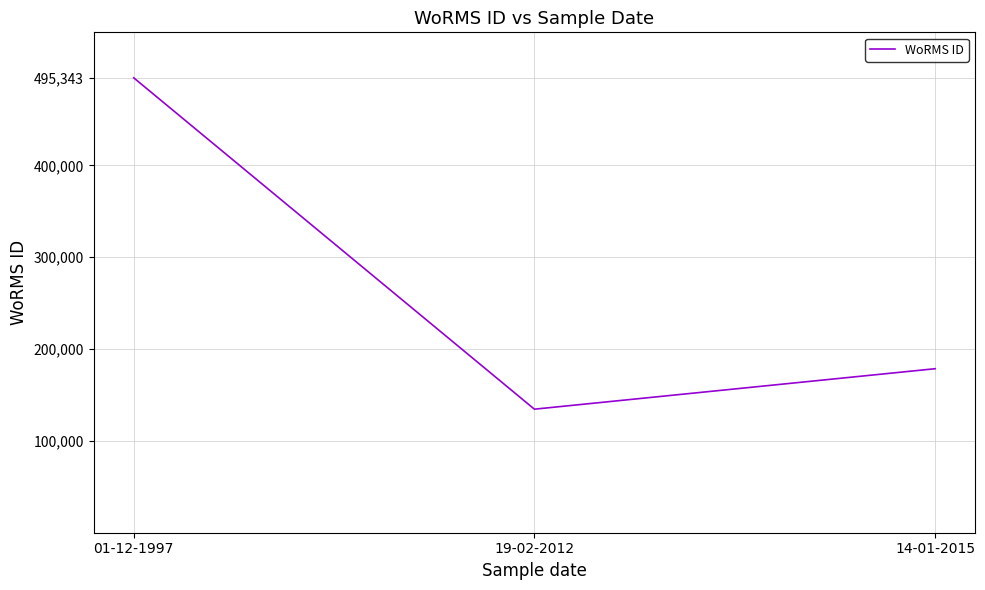

What is the sum of all values?

808455